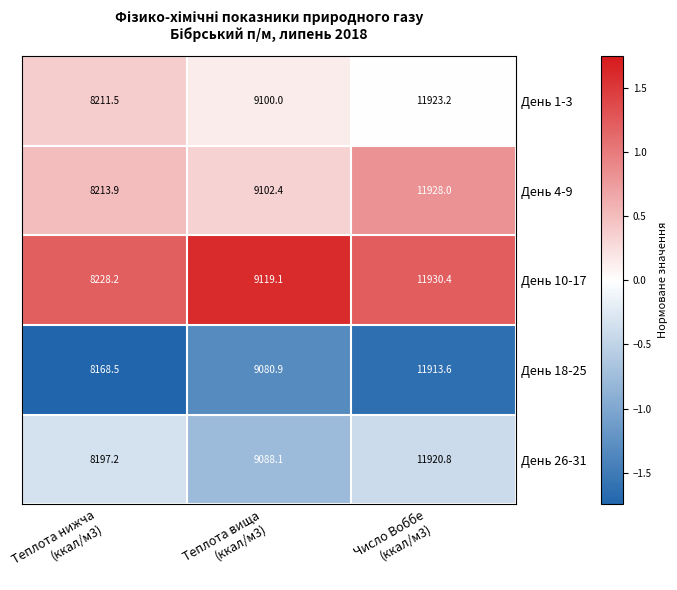

Reading left to right, list all the values displayed in this chart.

День 1-3: 8211.5	9100.0	11923.2
День 4-9: 8213.9	9102.4	11928.0
День 10-17: 8228.2	9119.1	11930.4
День 18-25: 8168.5	9080.9	11913.6
День 26-31: 8197.2	9088.1	11920.8